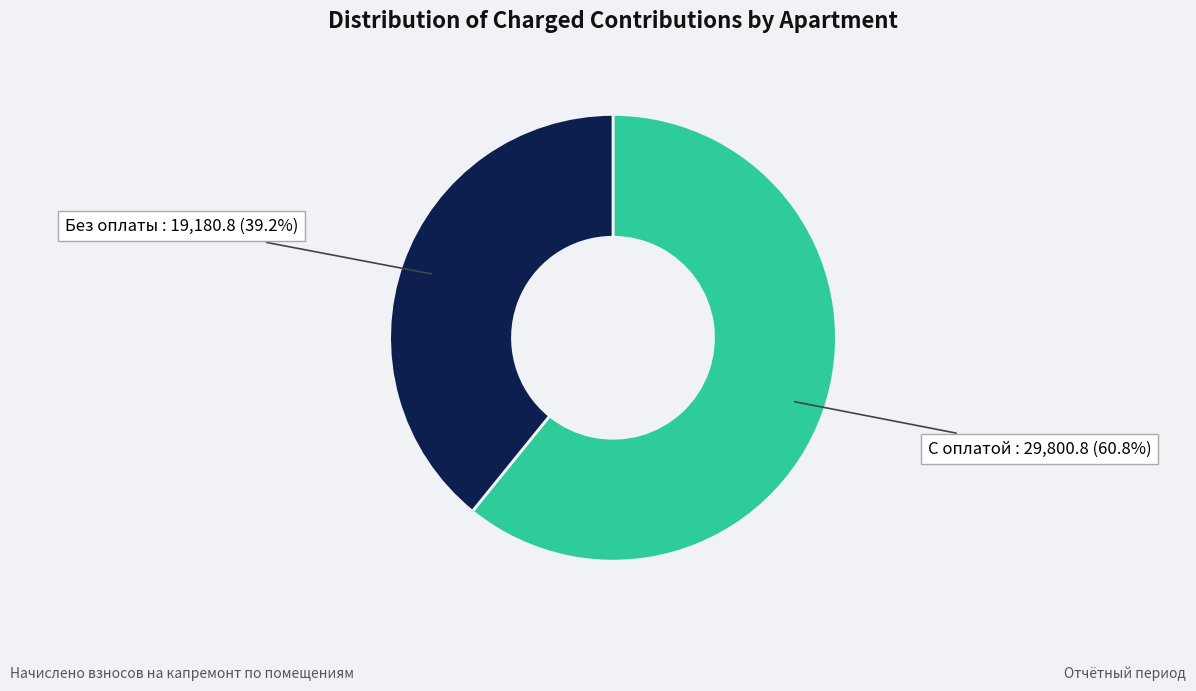

How many slices are in this pie chart?

2